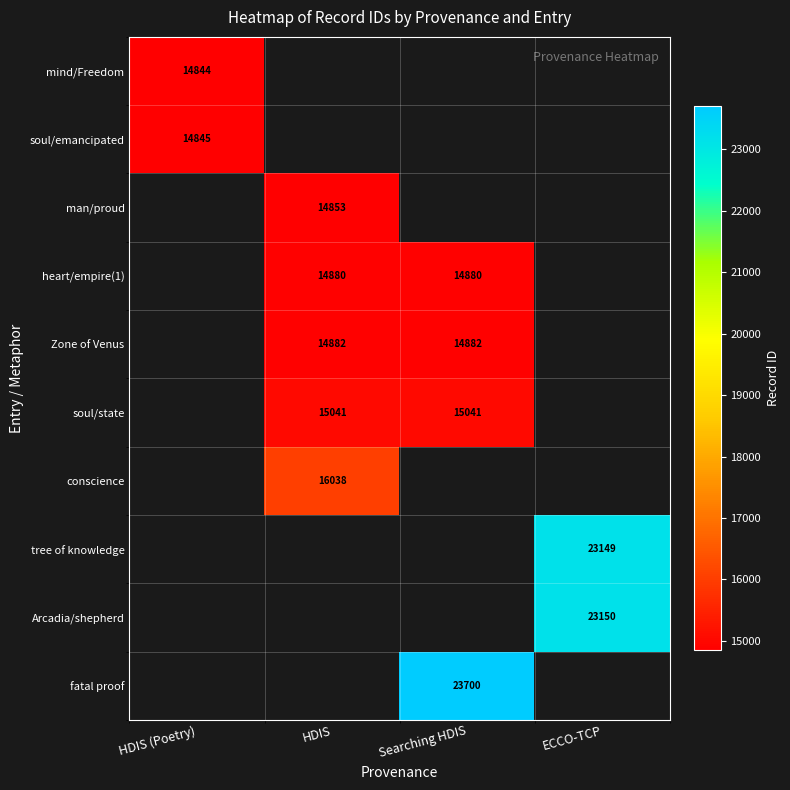

True or false: soul/state has a value of 10343 at HDIS.

False